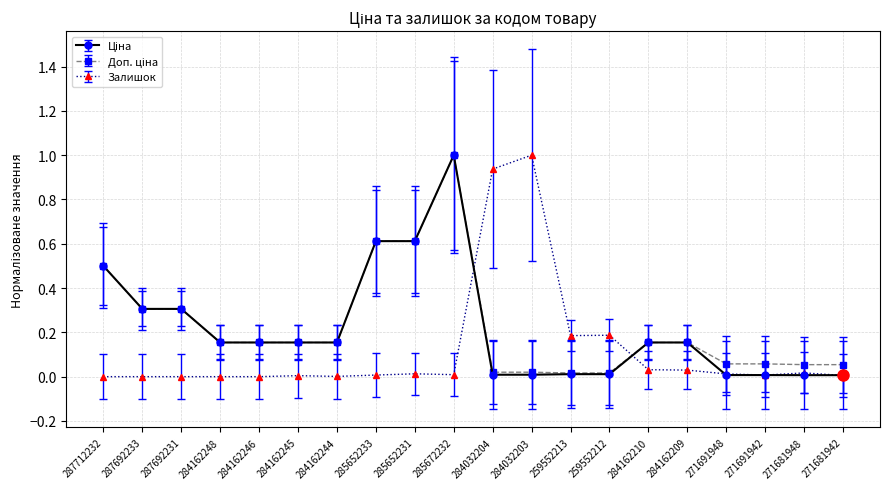

What is the greatest value displayed?

1.0